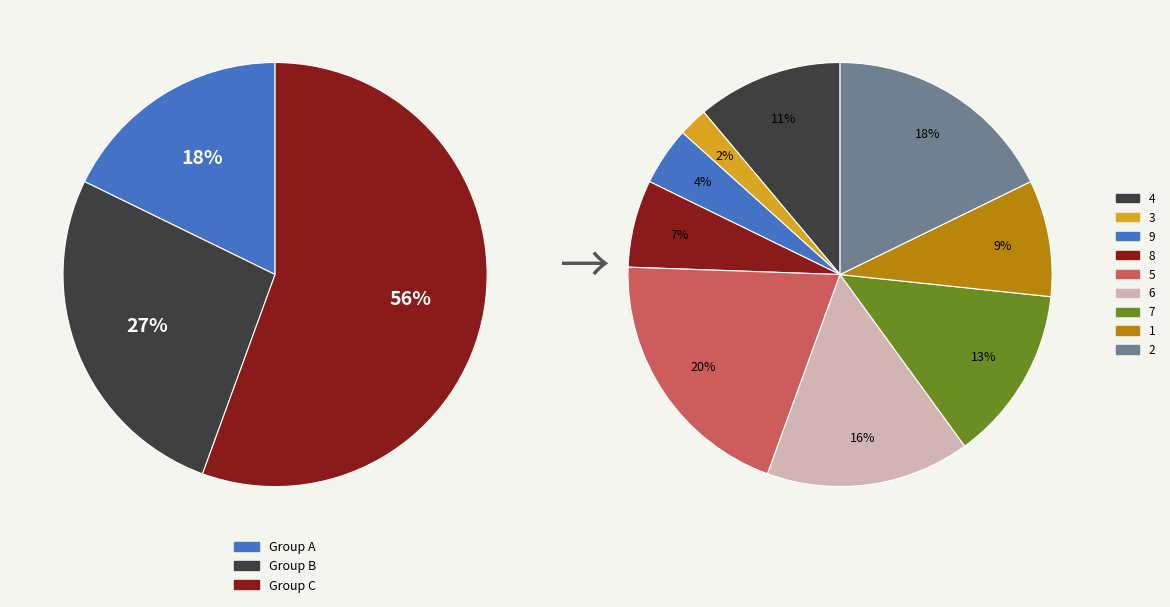

Is it true that 2 is 18% of the pie?

True